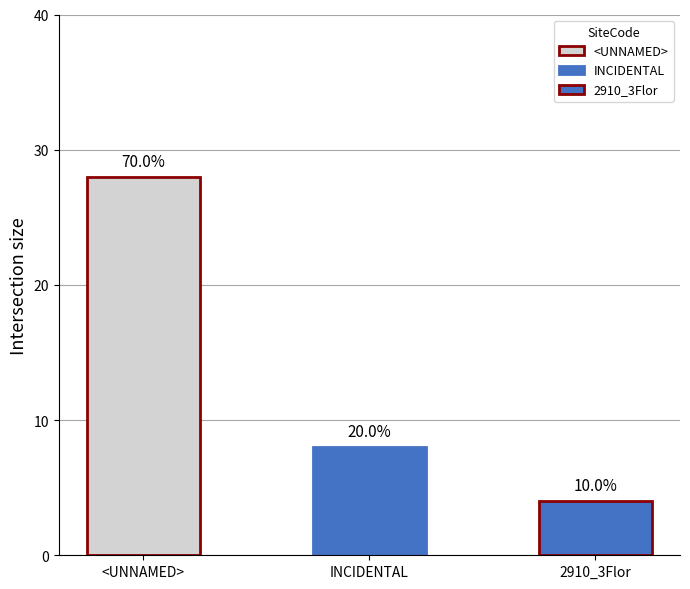

Between INCIDENTAL and 2910_3Flor, which is larger?

INCIDENTAL